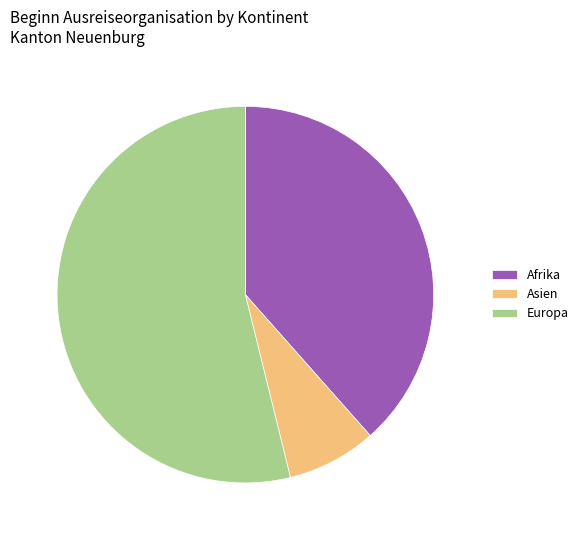

Which slice is the largest?

Europa